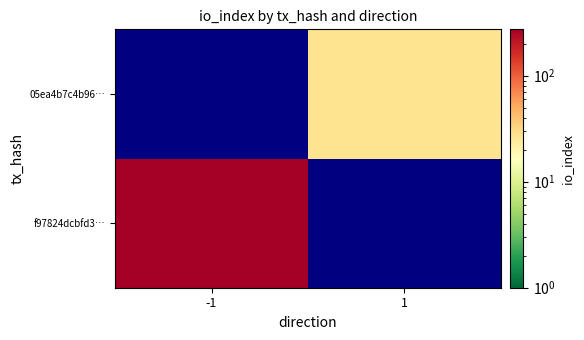

Which series has the widest spread of values?

f97824dcbfd3…